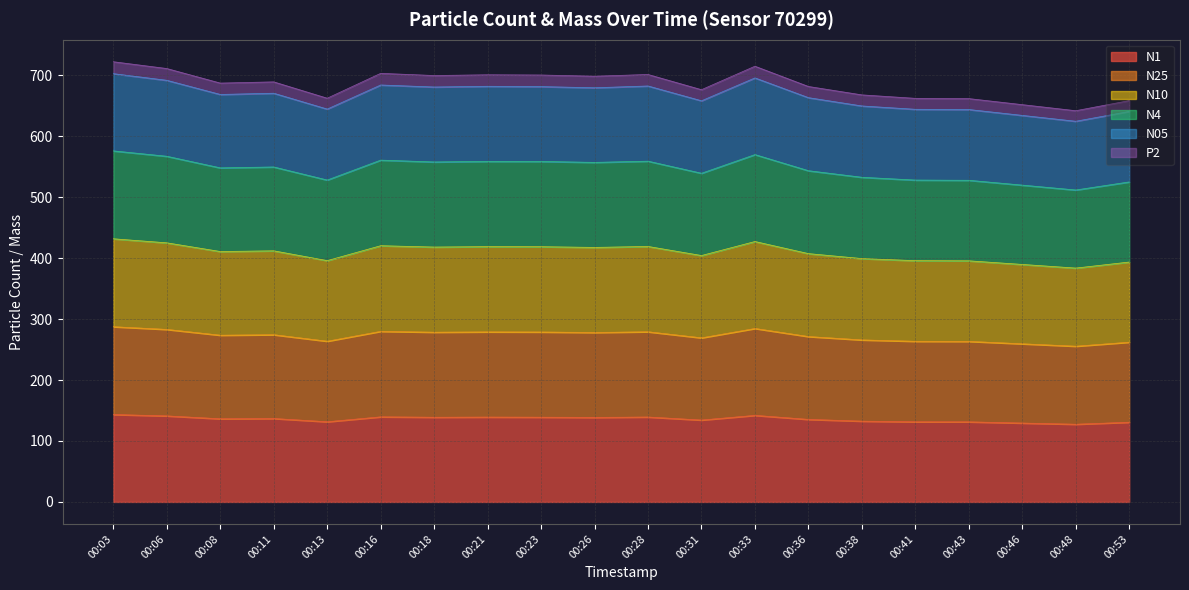

What is the minimum value for N1?

127.5